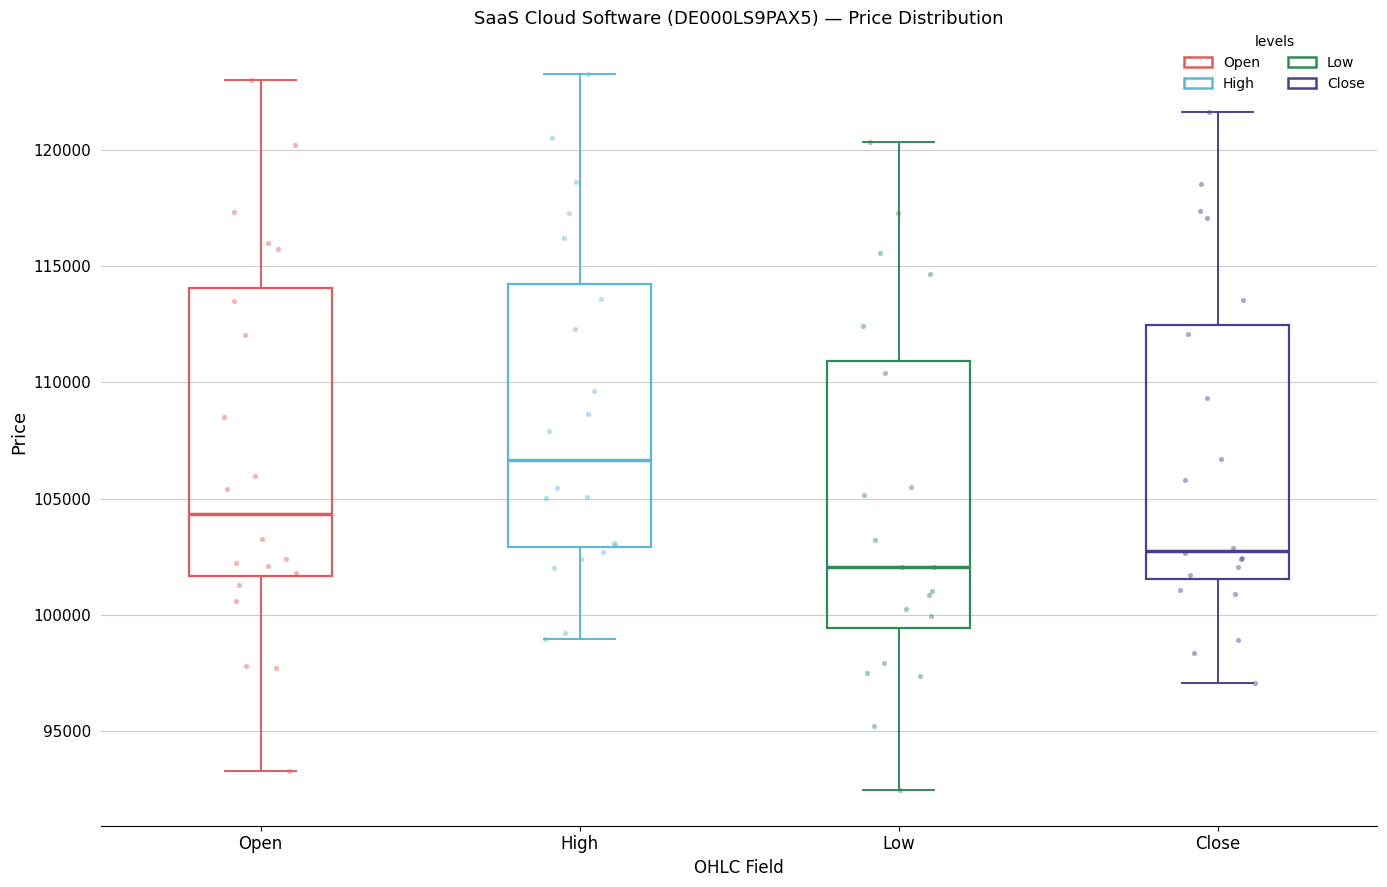

Reading left to right, transcribe this box plot: for each box, give where its median line is, the range the box spans, and where its two whiskers end, as read against the y-axis. The values are not printed on the chart, so give them approximately, as read against the axis.

Open: median 104500, box 101500 to 114000, whiskers 93500 to 123000
High: median 106500, box 103000 to 114000, whiskers 99000 to 123500
Low: median 102000, box 99500 to 111000, whiskers 92500 to 120500
Close: median 103000, box 101500 to 112500, whiskers 97000 to 121500